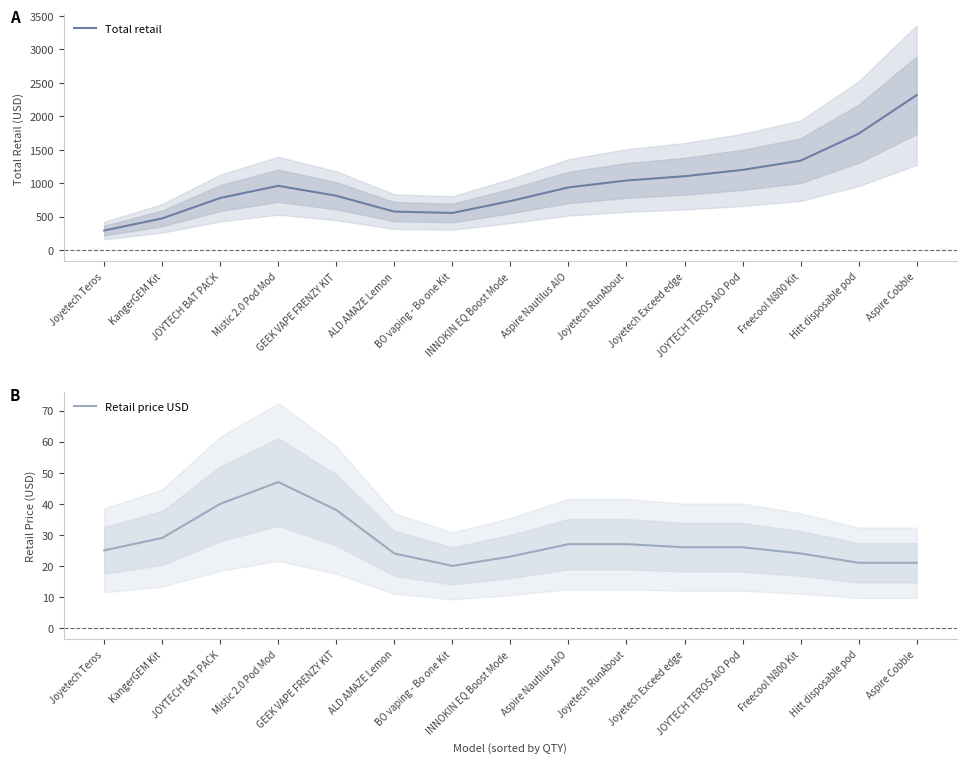

Reading left to right, what are all the values shown in this chart?

Total retail: 293	474	779	961	812	575	555	733	937	1040	1104	1199	1336	1739	2316
Retail price USD: 25	29	40	47	38	24	20	23	27	27	26	26	24	21	21